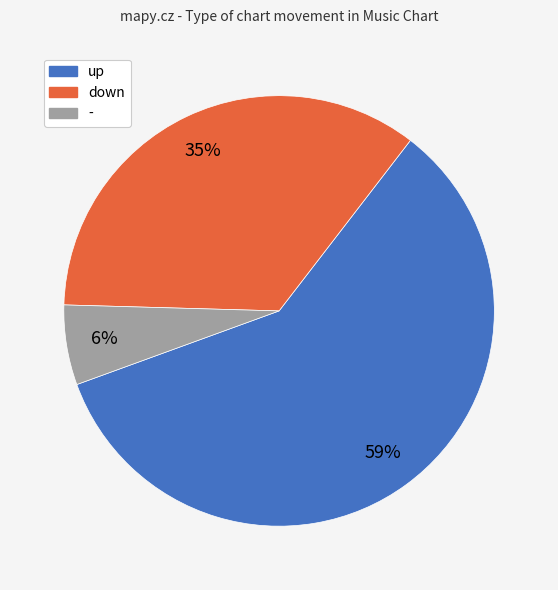

True or false: up accounts for 59% of the total.

True